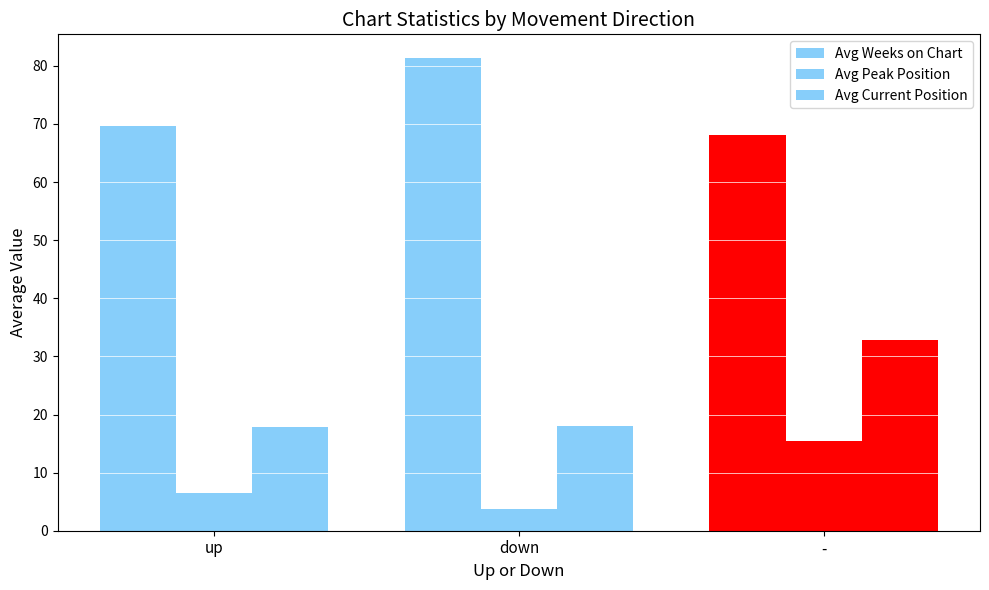

Where does the Avg Peak Position series first go above 6?

up